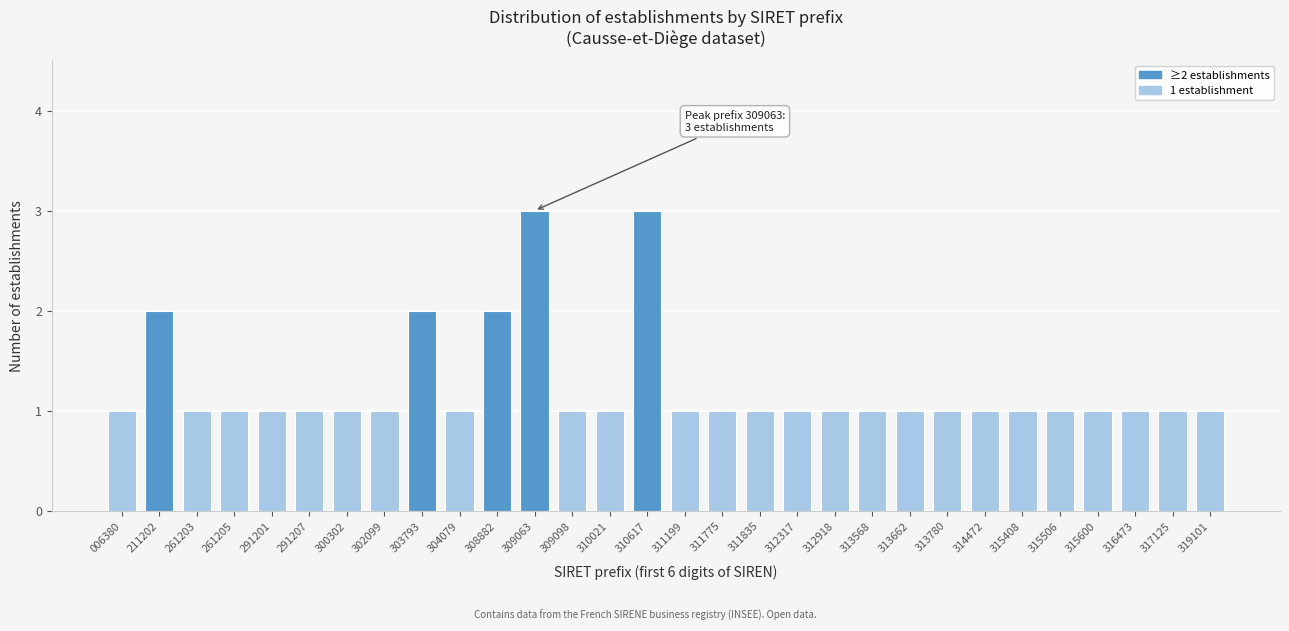

Reading left to right, extract all data points from this chart.

006380=1	211202=2	261203=1	261205=1	291201=1	291207=1	300302=1	302099=1	303793=2	304079=1	308882=2	309063=3	309098=1	310021=1	310617=3	311199=1	311775=1	311835=1	312317=1	312918=1	313568=1	313662=1	313780=1	314472=1	315408=1	315506=1	315600=1	316473=1	317125=1	319101=1